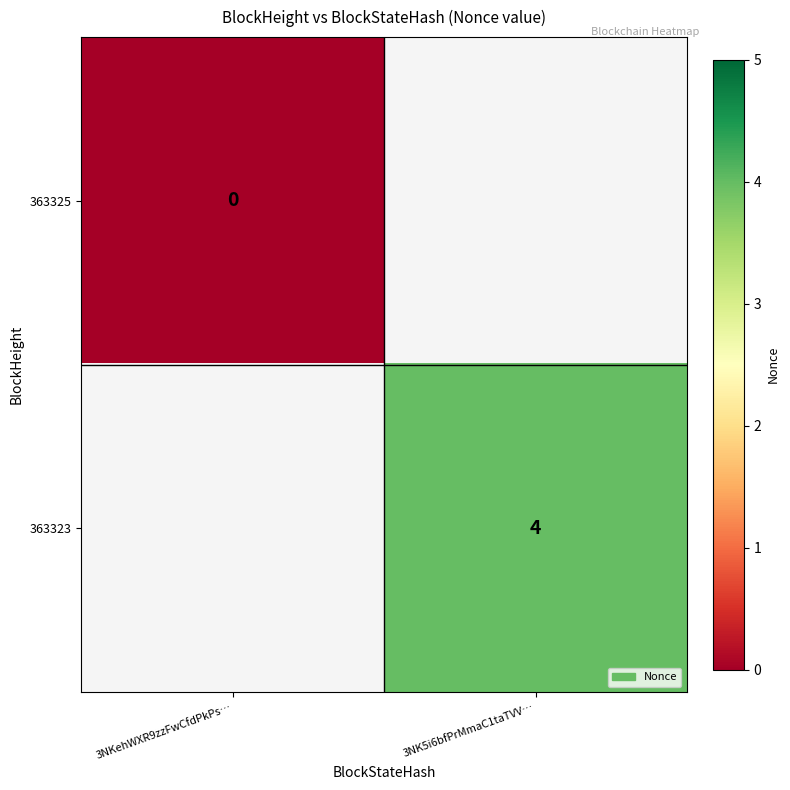

Which has a higher value, 3NKehWXR9zzFwCfdPkPs… or 3NK5i6bfPrMmaC1taTVV…?

3NK5i6bfPrMmaC1taTVV…